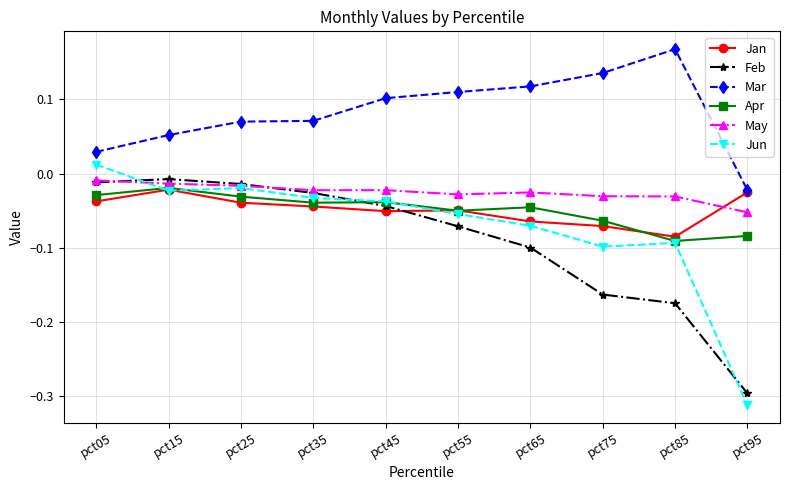

How many lines are shown in the chart?

6